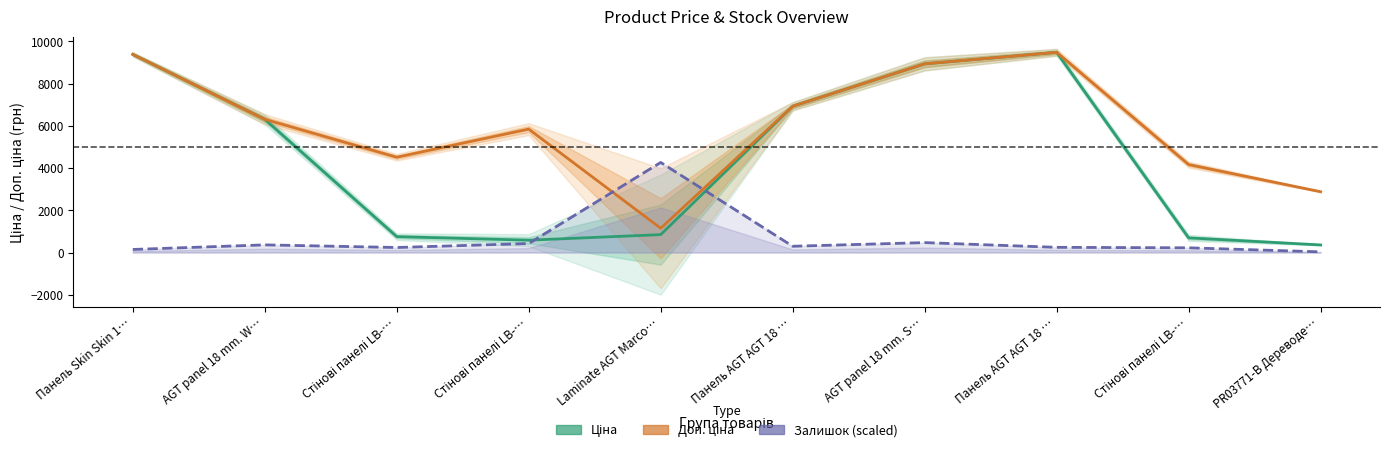

Rank the series by their average value, from lowest to highest.

Залишок (scaled), Ціна, Доп. ціна